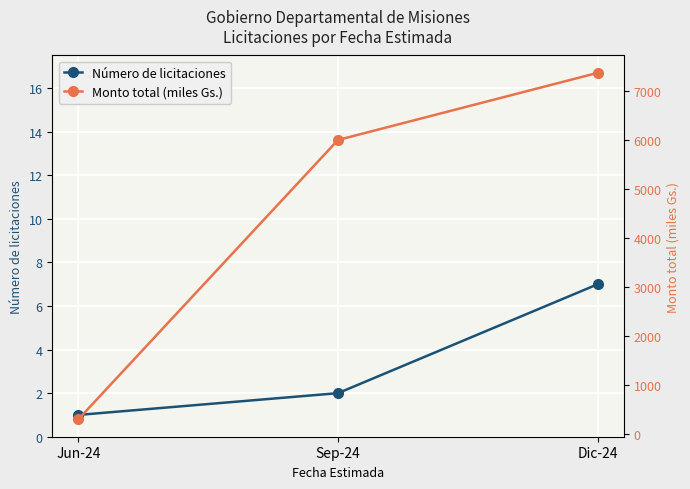

Reading right to left, extract all data points from this chart.

Número de licitaciones: 7.0	2.0	1.0
Monto total (miles Gs.): 7372.3	6000.0	290.0